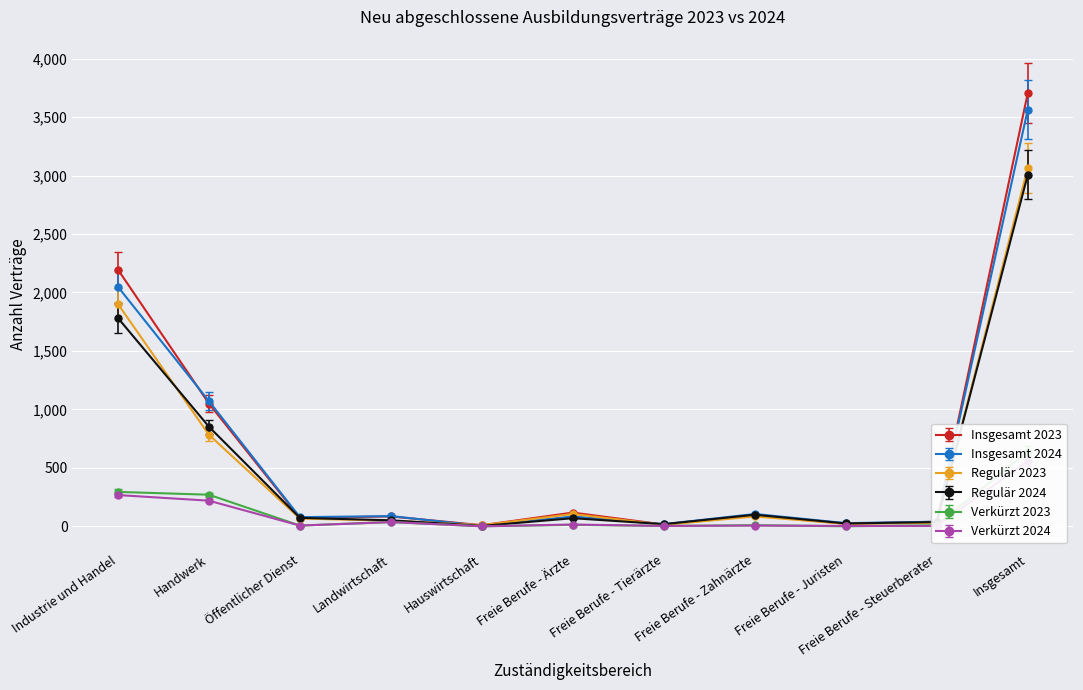

What position from the left is Hauswirtschaft?

5